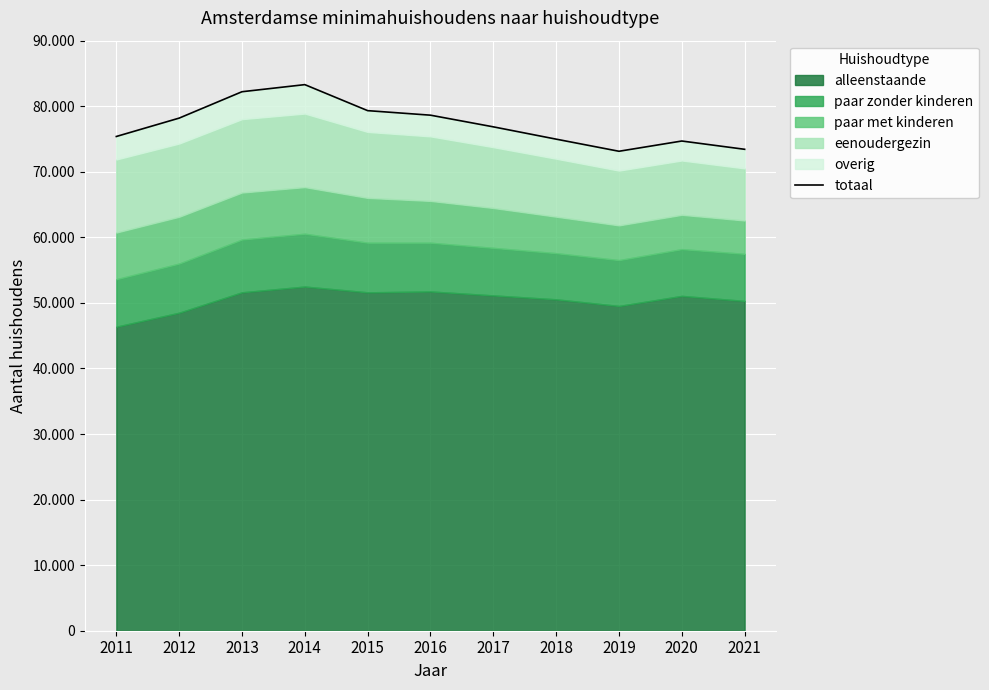

What is the difference between the values at 2021 and 2020?

1263